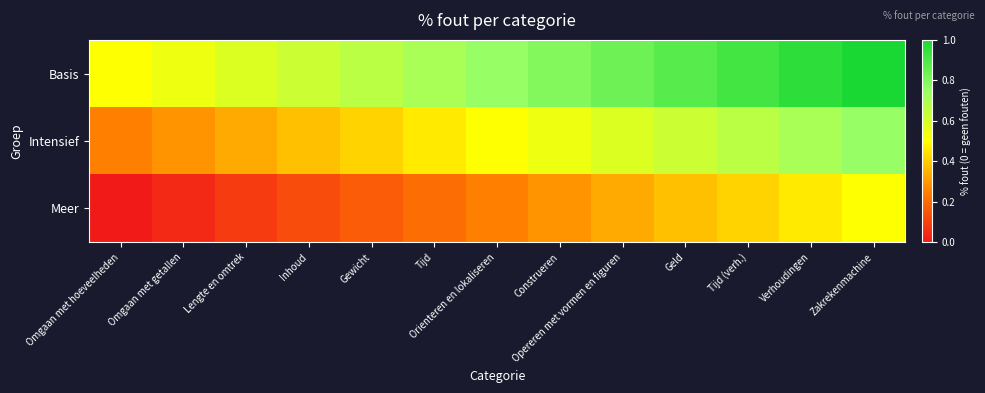

Reading left to right, what are all the values shown in this chart?

Basis: Omgaan met hoeveelheden=0.5	Omgaan met getallen=0.5	Lengte en omtrek=0.6	Inhoud=0.6	Gewicht=0.7	Tijd=0.7	Orienteren en lokaliseren=0.8	Construeren=0.8	Opereren met vormen en figuren=0.8	Geld=0.9	Tijd (verh.)=0.9	Verhoudingen=1.0	Zakrekenmachine=1.0
Intensief: Omgaan met hoeveelheden=0.2	Omgaan met getallen=0.3	Lengte en omtrek=0.3	Inhoud=0.4	Gewicht=0.4	Tijd=0.5	Orienteren en lokaliseren=0.5	Construeren=0.5	Opereren met vormen en figuren=0.6	Geld=0.6	Tijd (verh.)=0.7	Verhoudingen=0.7	Zakrekenmachine=0.8
Meer: Omgaan met hoeveelheden=0.0	Omgaan met getallen=0.0	Lengte en omtrek=0.1	Inhoud=0.1	Gewicht=0.2	Tijd=0.2	Orienteren en lokaliseren=0.2	Construeren=0.3	Opereren met vormen en figuren=0.3	Geld=0.4	Tijd (verh.)=0.4	Verhoudingen=0.5	Zakrekenmachine=0.5